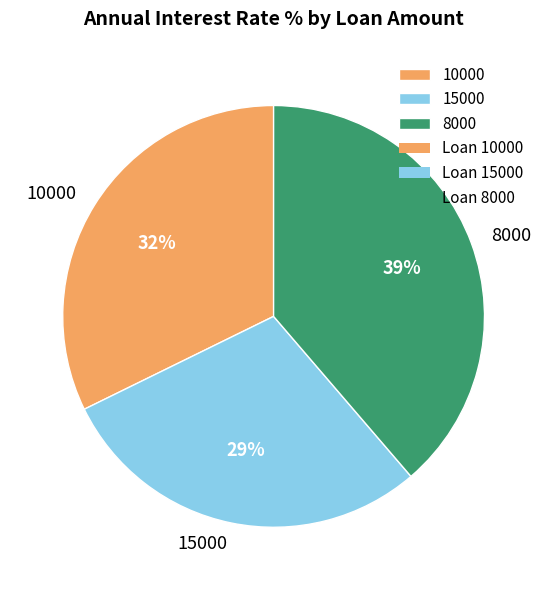

To the nearest percent, what portion does 15000 represent?

29%